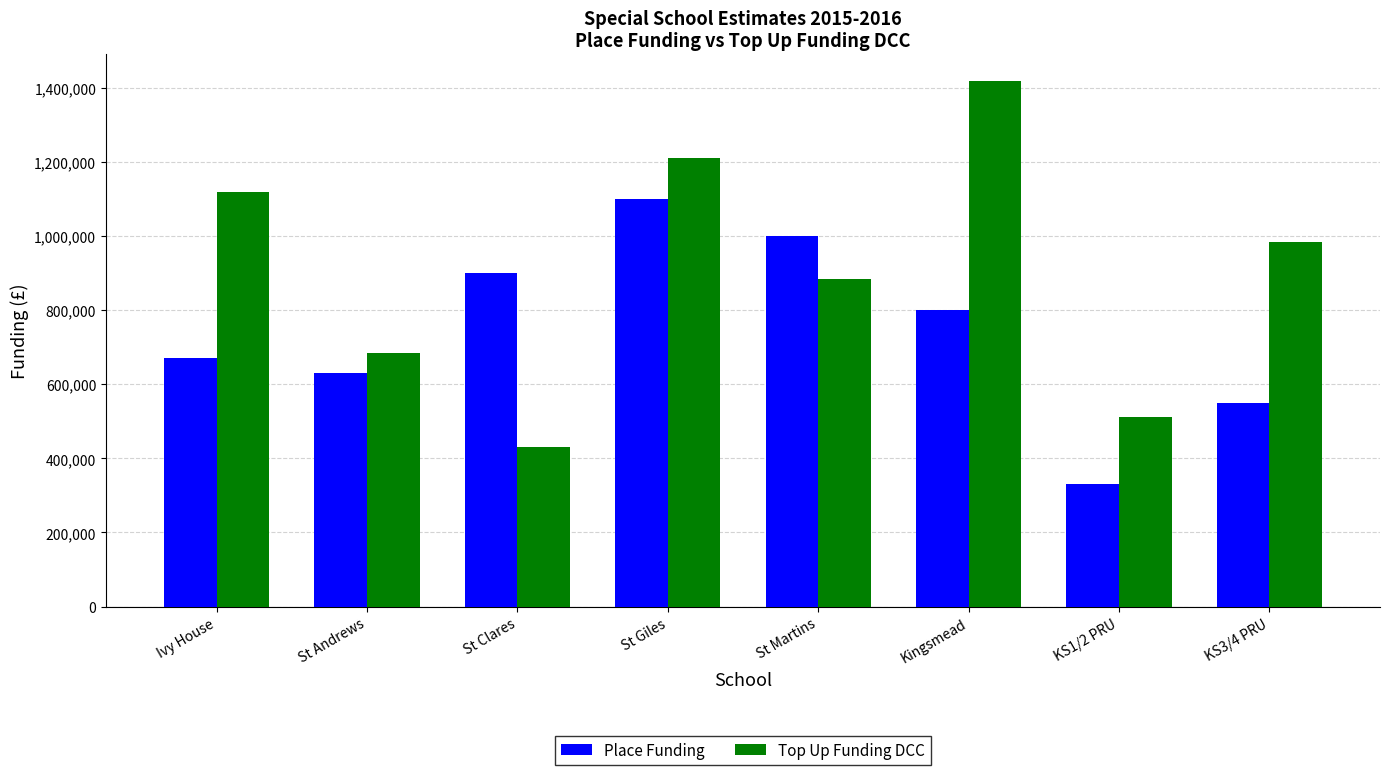

What is the label of the 6th bar from the right?

St Clares